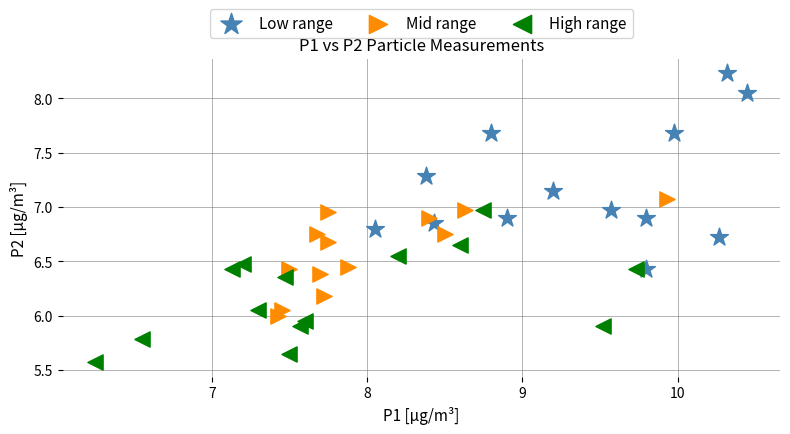

Which series reaches the maximum Y coordinate?

Low range